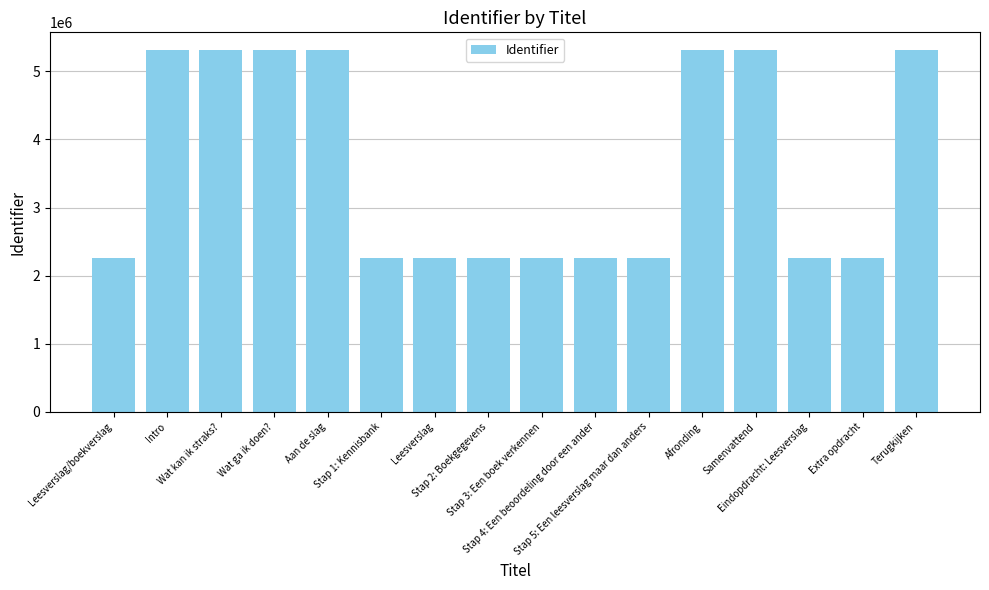

What is the value of the 16th bar from the left?

5307802